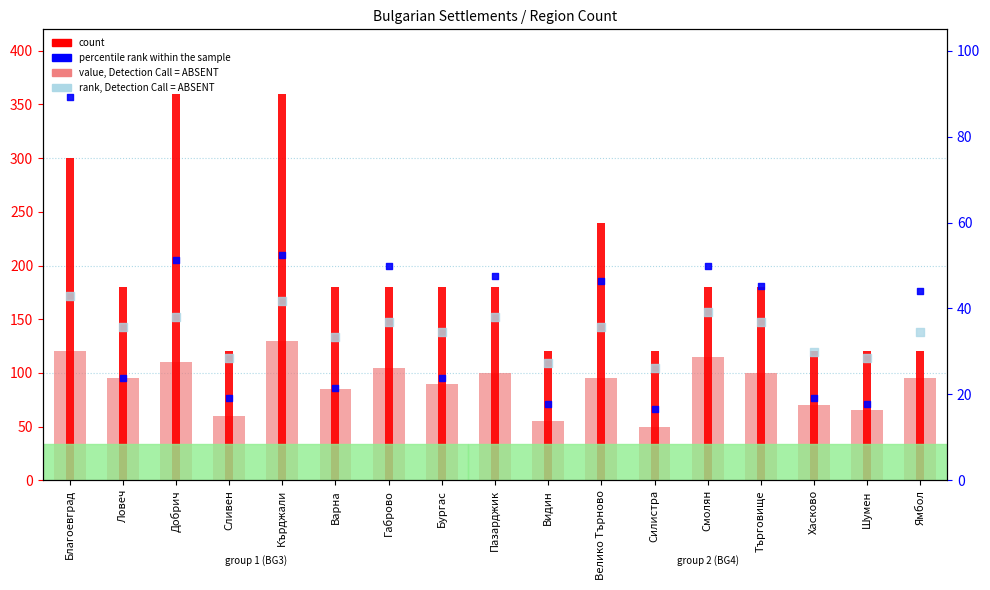

Which series contains the lowest Y value?

percentile rank within the sample